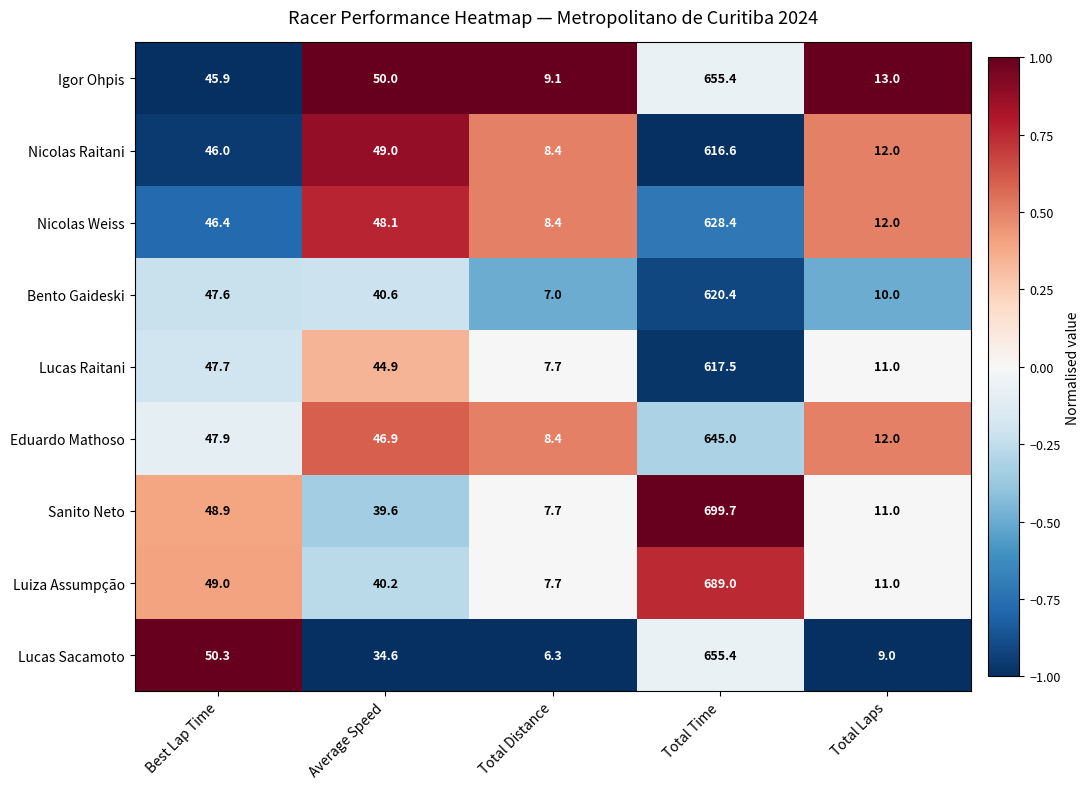

At which category is the sum across all series the highest?

Total Time